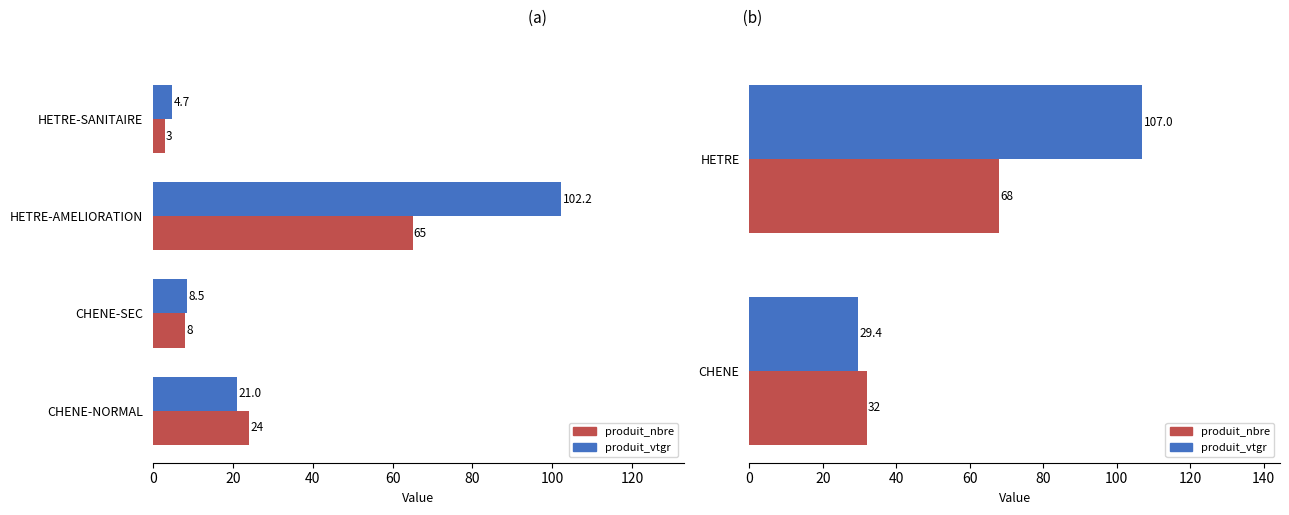

What are all the series names shown in the legend?

produit_vtgr, produit_nbre